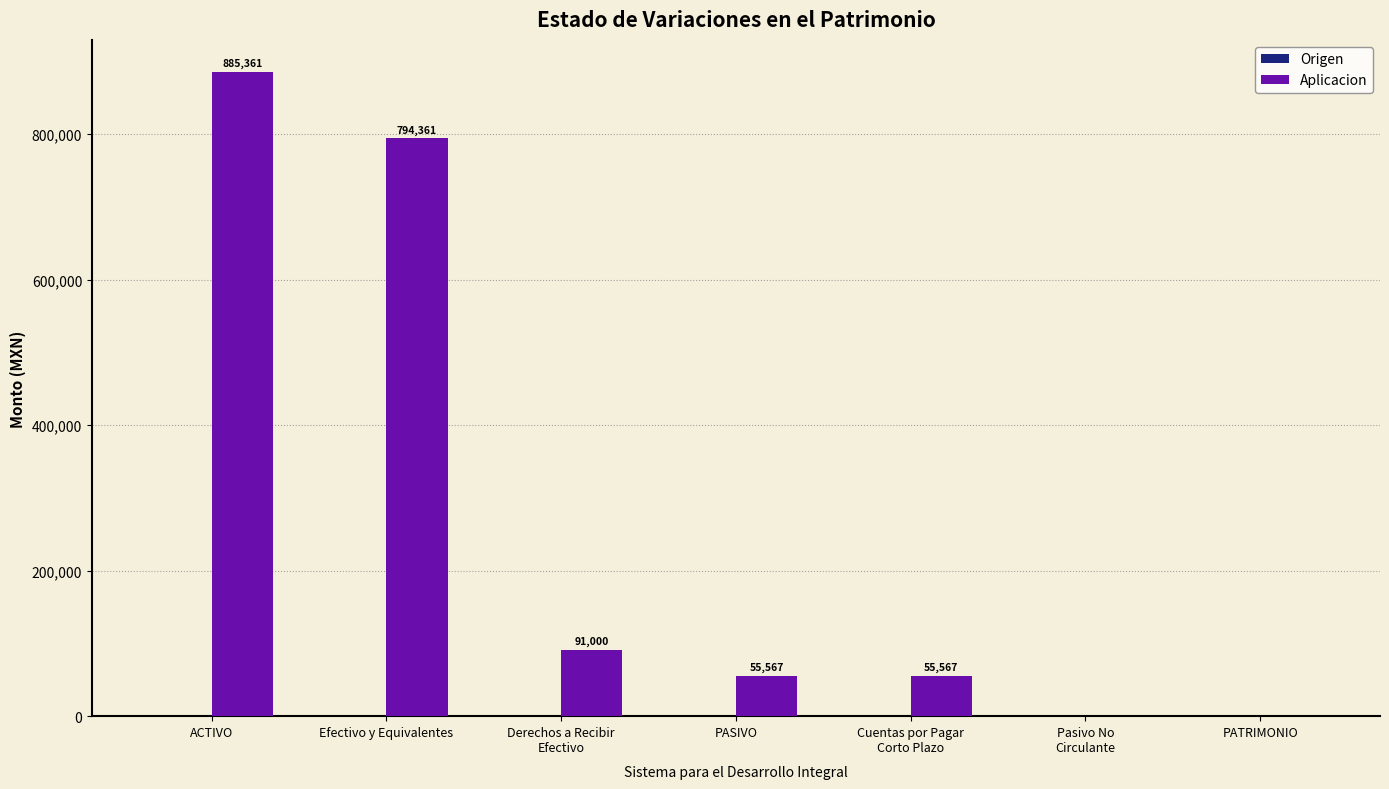

Where does the data first go above 55567?

ACTIVO